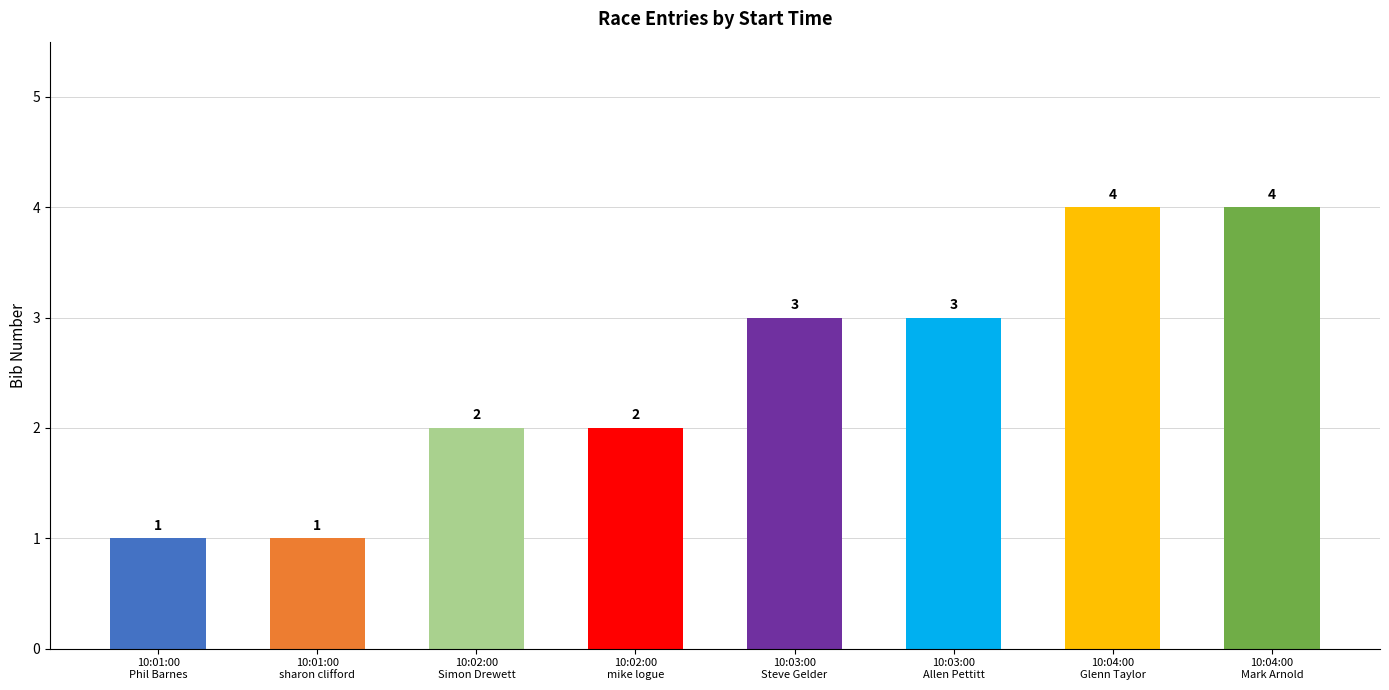

What is the change in value from 10:02:00
Simon Drewett to 10:03:00
Steve Gelder?

+1